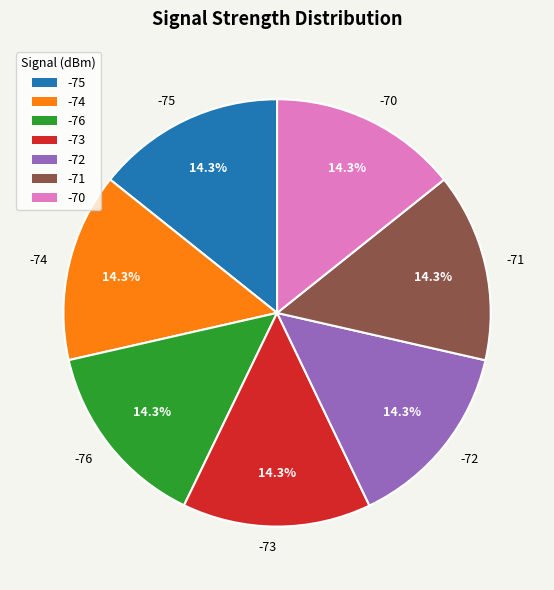

What portion of the pie excludes -73?

85.7%